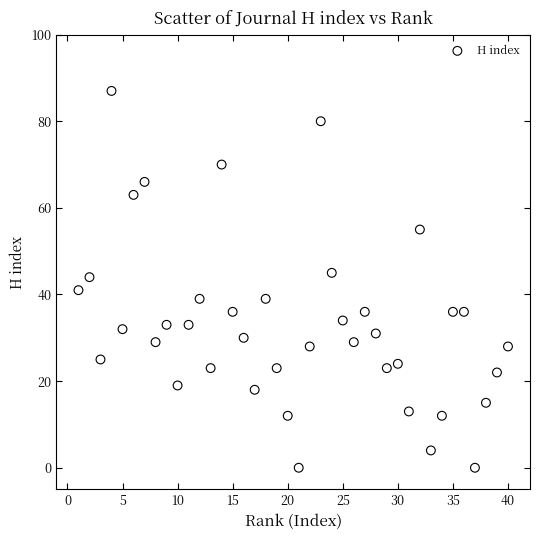

What is the range of X values (max minus min)?

39